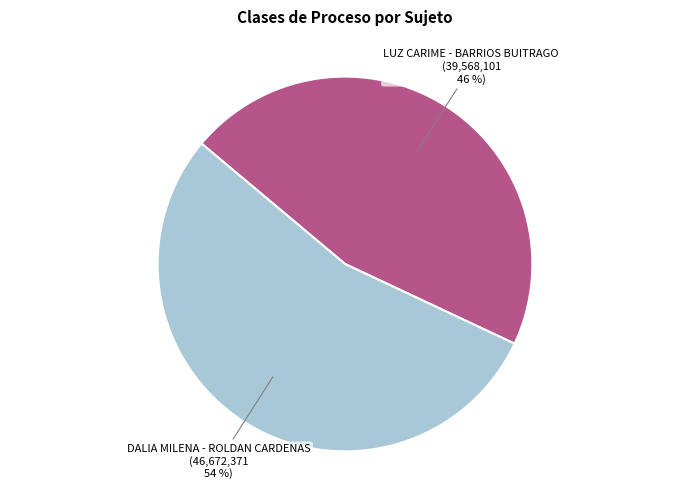

Is it true that DALIA MILENA - ROLDAN CARDENAS is 44% of the pie?

False